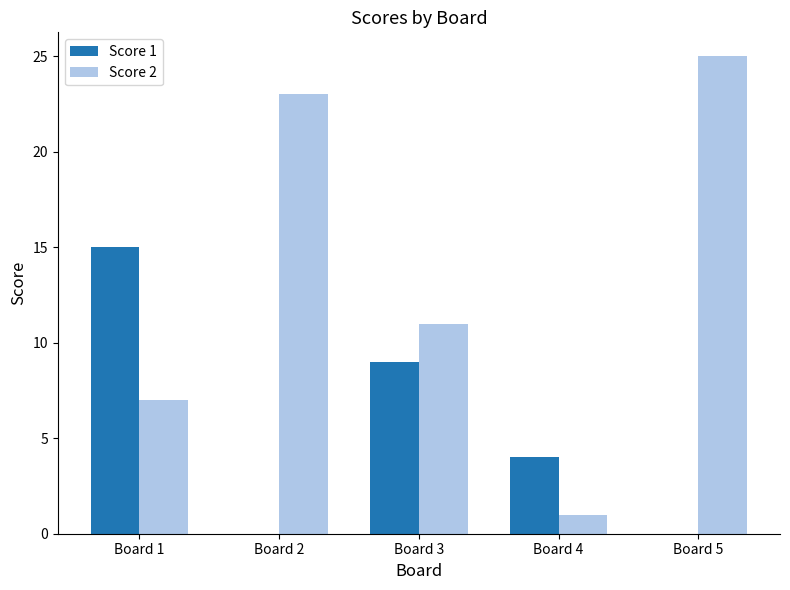

What is the maximum value for Score 2?

25